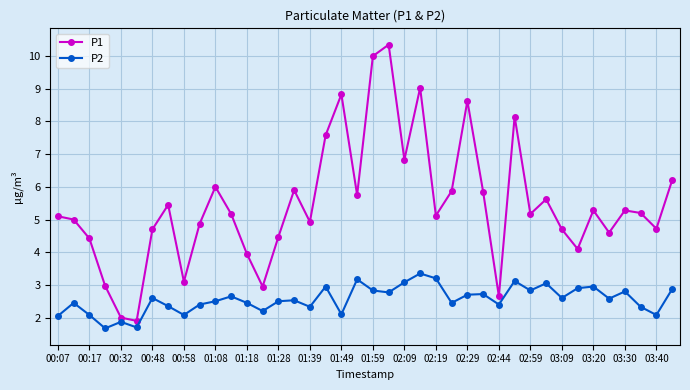

What is the value of the P2 point at the 25th from the left?

3.2